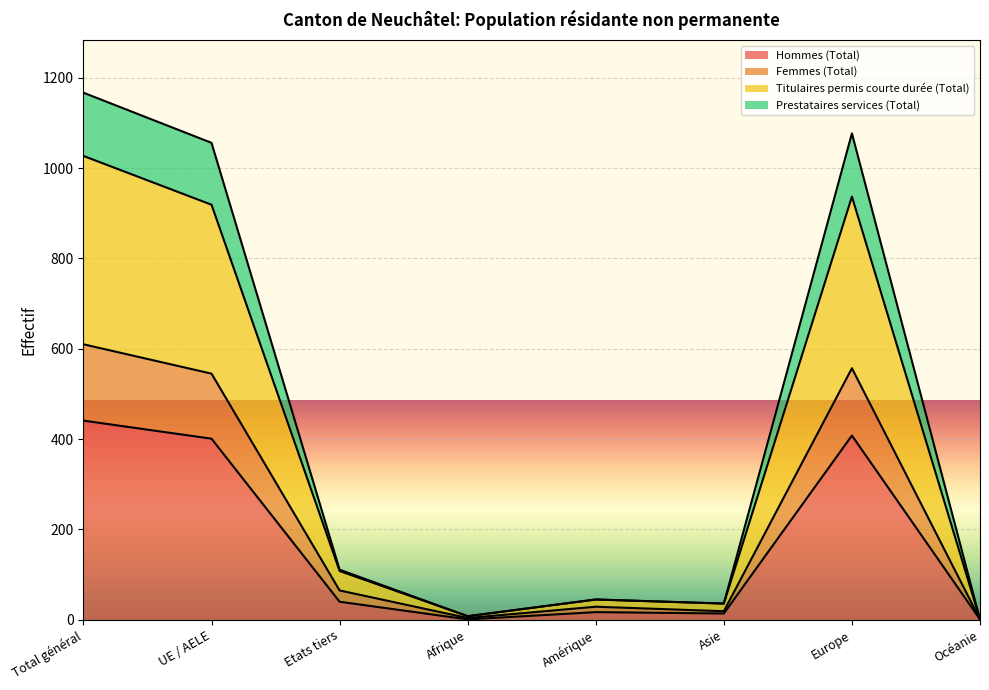

Reading left to right, what are all the values shown in this chart?

Hommes (Total): 441	401	40	1	17	14	408	1
Femmes (Total): 610	545	65	4	29	19	557	1
Titulaires permis courte durée (Total): 1027	919	108	8	45	36	937	1
Prestataires services (Total): 1167	1056	111	8	45	36	1077	1